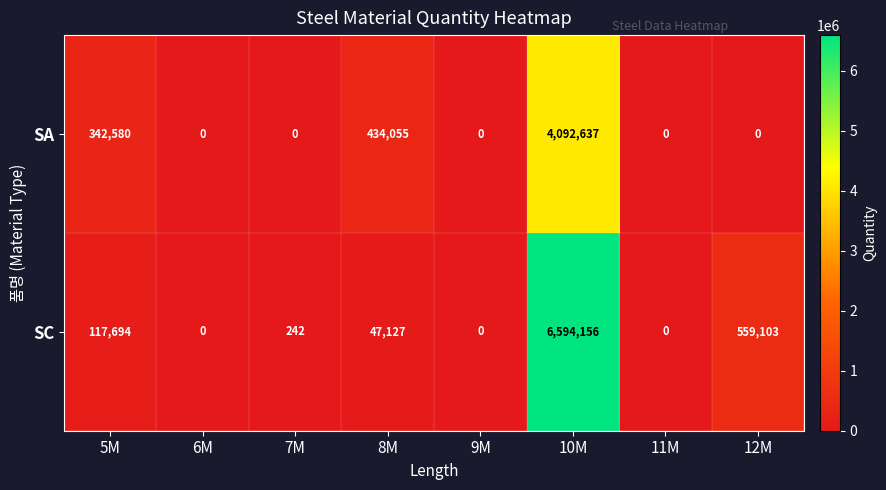

List the series in order of their overall mean, highest first.

SC, SA